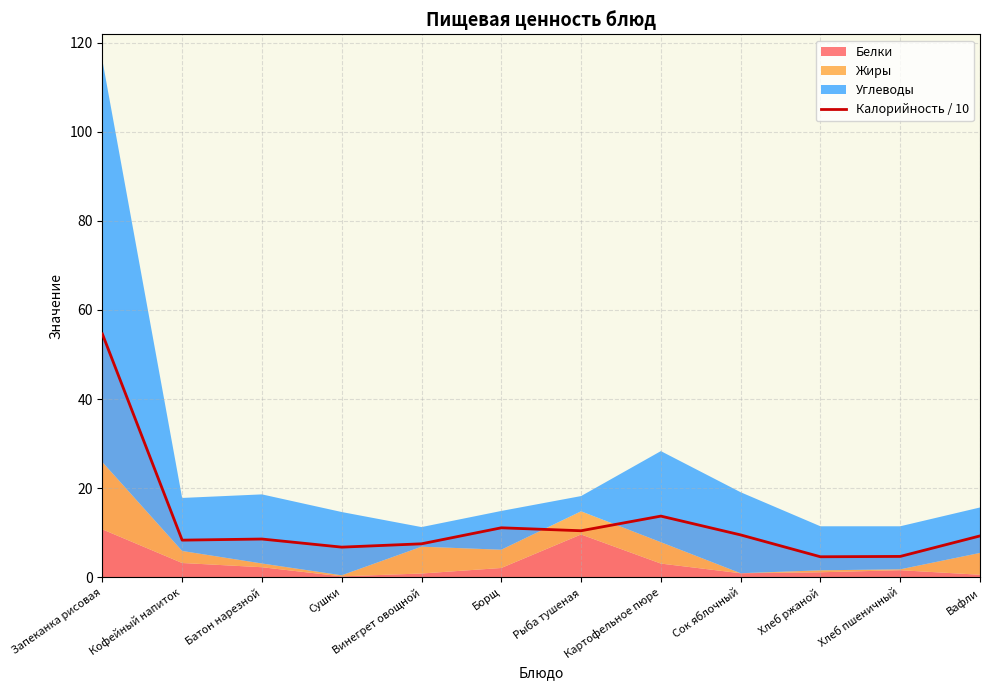

Reading right to left, what are all the values shown in this chart?

9.3	4.7	4.6	9.5	13.7	10.4	11.1	7.5	6.8	8.6	8.3	54.6